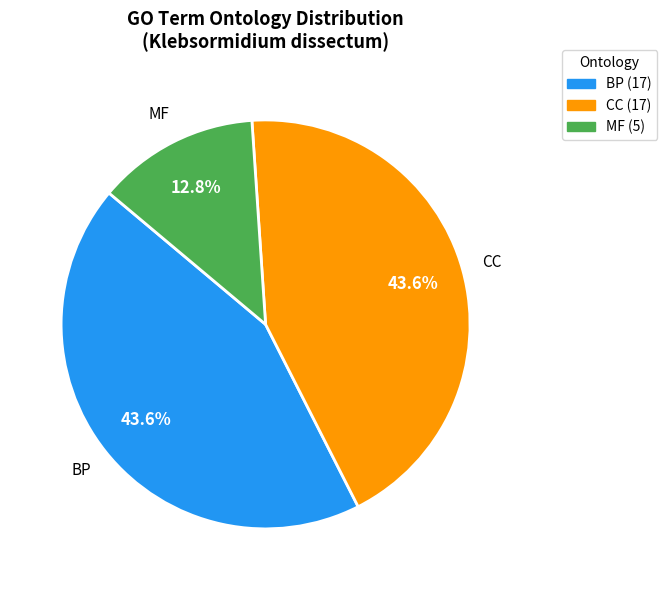

What percentage is NOT represented by MF?

87.2%